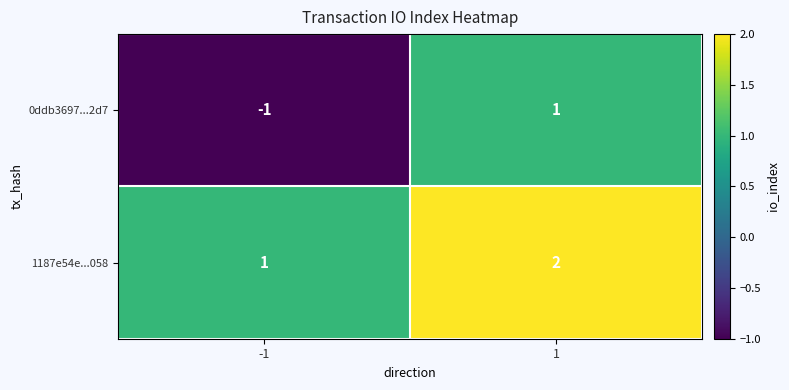

What is the sum of all 1187e54e...058 values?

3